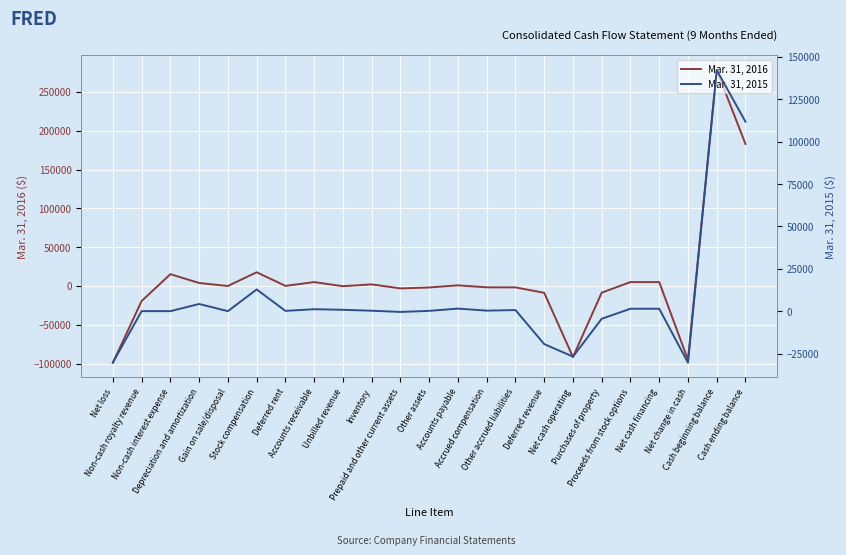

What is the spread (max minus min) of values at Inventory?

1779